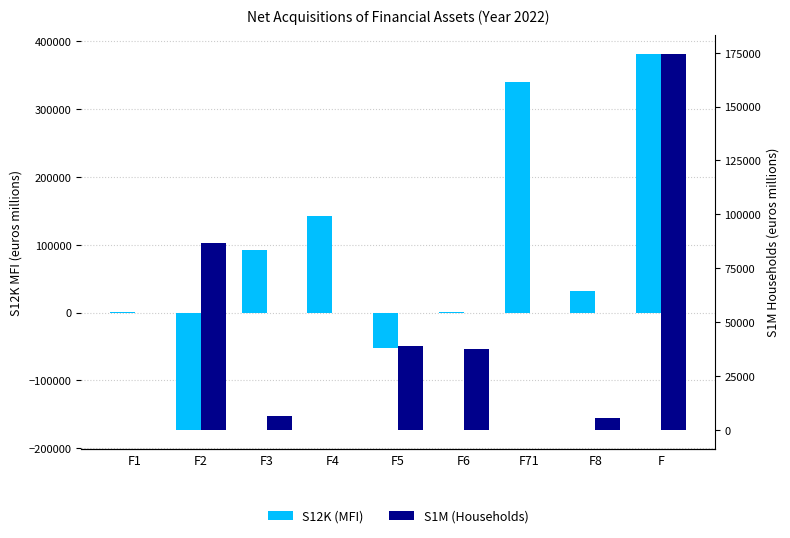

What is the value of the S1M (Households) bar at the 8th from the left?

5351